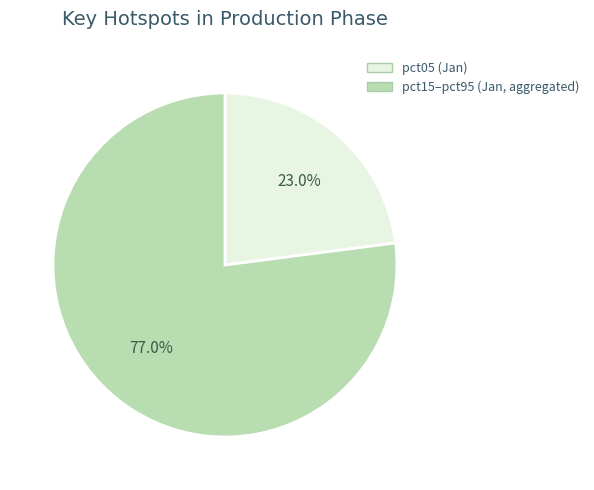

How many segments does this pie chart have?

2